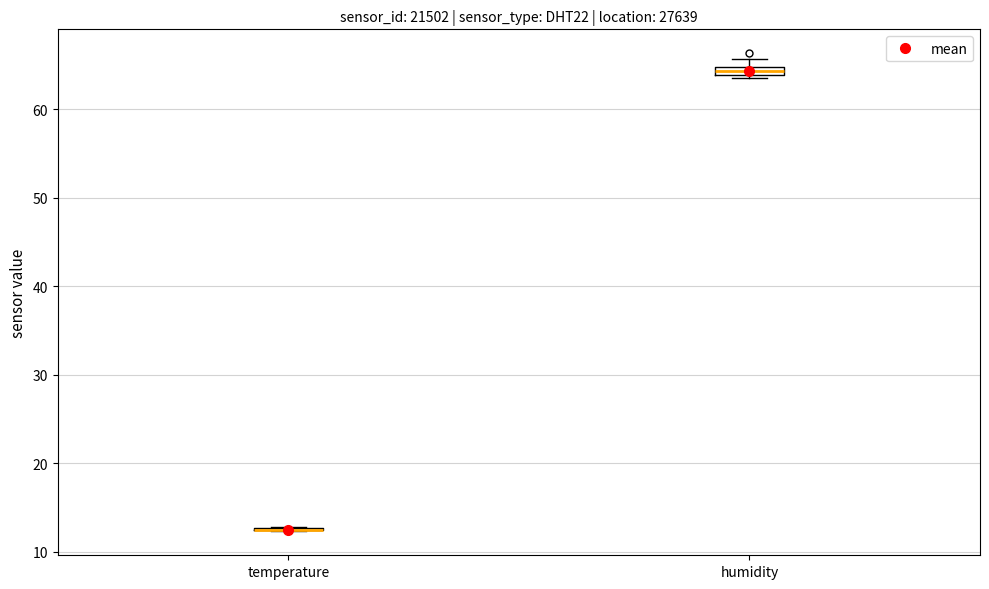

Where is the lower edge of the box for humidity on the y-axis? The values are not printed on the chart, so give them approximately, as read against the axis.

64